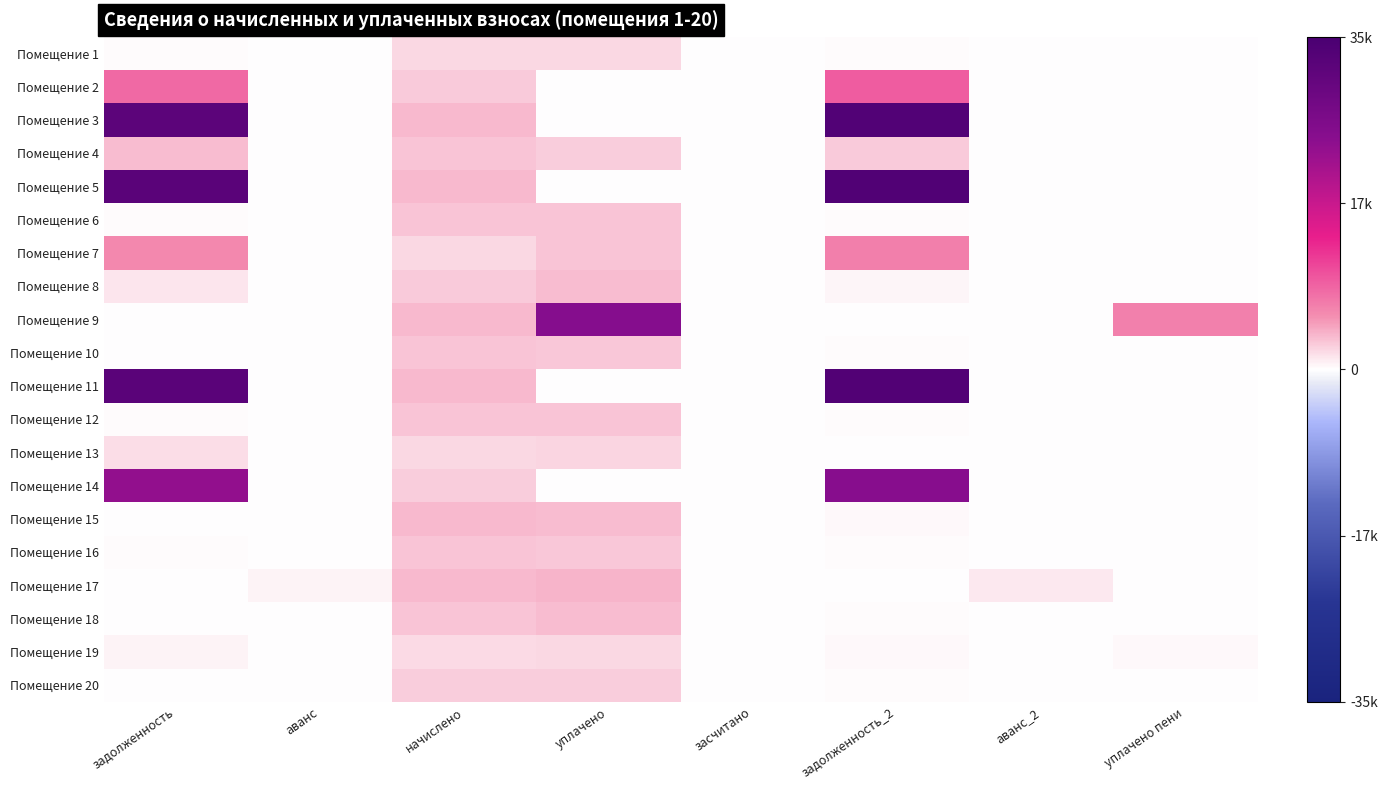

Reading left to right, transcribe all the data shown in this chart.

Помещение 1: задолженность=162.5	аванс=0.0	начислено=1950.0	уплачено=1933.4	засчитано=0.0	задолженность_2=162.5	аванс_2=0.0	уплачено пени=0.0
Помещение 2: задолженность=8448.3	аванс=0.0	начислено=2661.4	уплачено=0.0	засчитано=0.0	задолженность_2=9322.2	аванс_2=0.0	уплачено пени=0.0
Помещение 3: задолженность=31843.2	аванс=0.0	начислено=3484.6	уплачено=0.0	засчитано=0.0	задолженность_2=33393.7	аванс_2=0.0	уплачено пени=0.0
Помещение 4: задолженность=3399.1	аванс=0.0	начислено=2909.0	уплачено=2500.0	засчитано=0.0	задолженность_2=2692.8	аванс_2=0.0	уплачено пени=0.0
Помещение 5: задолженность=32096.5	аванс=0.0	начислено=3476.5	уплачено=0.0	засчитано=0.0	задолженность_2=33650.0	аванс_2=0.0	уплачено пени=0.0
Помещение 6: задолженность=250.4	аванс=0.0	начислено=3005.0	уплачено=2979.5	засчитано=0.0	задолженность_2=250.4	аванс_2=0.0	уплачено пени=0.0
Помещение 7: задолженность=6128.5	аванс=0.0	начислено=1918.1	уплачено=3000.0	засчитано=0.0	задолженность_2=6722.8	аванс_2=0.0	уплачено пени=0.0
Помещение 8: задолженность=1322.4	аванс=0.0	начислено=2613.4	уплачено=3351.1	засчитано=0.0	задолженность_2=435.6	аванс_2=0.0	уплачено пени=111.3
Помещение 9: задолженность=0.0	аванс=0.0	начислено=3476.5	уплачено=24811.5	засчитано=0.0	задолженность_2=0.0	аванс_2=0.0	уплачено пени=6649.1
Помещение 10: задолженность=0.0	аванс=0.0	начислено=2877.1	уплачено=2852.6	засчитано=0.0	задолженность_2=239.8	аванс_2=0.0	уплачено пени=0.0
Помещение 11: задолженность=32022.6	аванс=0.0	начислено=3468.5	уплачено=0.0	засчитано=0.0	задолженность_2=33572.6	аванс_2=0.0	уплачено пени=0.0
Помещение 12: задолженность=247.8	аванс=0.0	начислено=2973.0	уплачено=2947.7	засчитано=0.0	задолженность_2=247.8	аванс_2=0.0	уплачено пени=0.0
Помещение 13: задолженность=1682.7	аванс=0.0	начислено=1918.1	уплачено=2065.7	засчитано=0.0	задолженность_2=0.0	аванс_2=4.0	уплачено пени=118.5
Помещение 14: задолженность=23316.5	аванс=0.0	начислено=2589.4	уплачено=0.0	засчитано=0.0	задолженность_2=24473.6	аванс_2=0.0	уплачено пени=0.0
Помещение 15: задолженность=0.0	аванс=0.0	начислено=3436.6	уплачено=3407.3	засчитано=0.0	задолженность_2=286.4	аванс_2=0.0	уплачено пени=0.0
Помещение 16: задолженность=239.8	аванс=0.0	начислено=2877.1	уплачено=2852.6	засчитано=0.0	задолженность_2=239.8	аванс_2=0.0	уплачено пени=7.8
Помещение 17: задолженность=0.0	аванс=662.7	начислено=3452.5	уплачено=3776.0	засчитано=0.0	задолженность_2=0.0	аванс_2=1099.6	уплачено пени=0.0
Помещение 18: задолженность=0.0	аванс=0.0	начислено=2965.1	уплачено=3383.6	засчитано=0.0	задолженность_2=247.1	аванс_2=0.0	уплачено пени=4.2
Помещение 19: задолженность=566.2	аванс=0.0	начислено=1910.0	уплачено=1925.5	засчитано=0.0	задолженность_2=393.8	аванс_2=0.0	уплачено пени=374.8
Помещение 20: задолженность=0.0	аванс=0.0	начислено=2573.4	уплачено=2550.9	засчитано=0.0	задолженность_2=214.4	аванс_2=0.0	уплачено пени=0.8